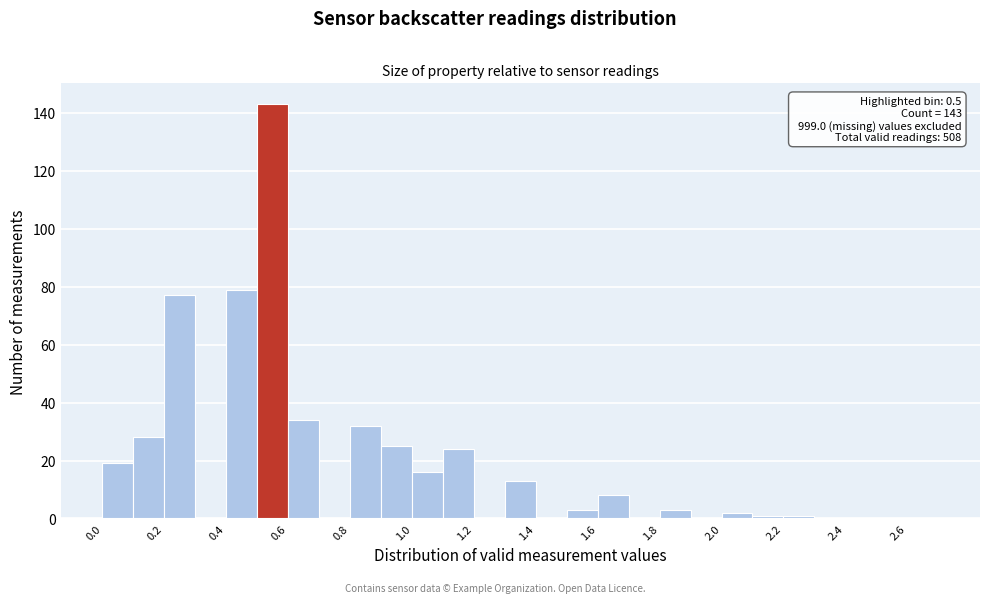

Which range on the x-axis has the tallest bar?

0.5 to 0.6